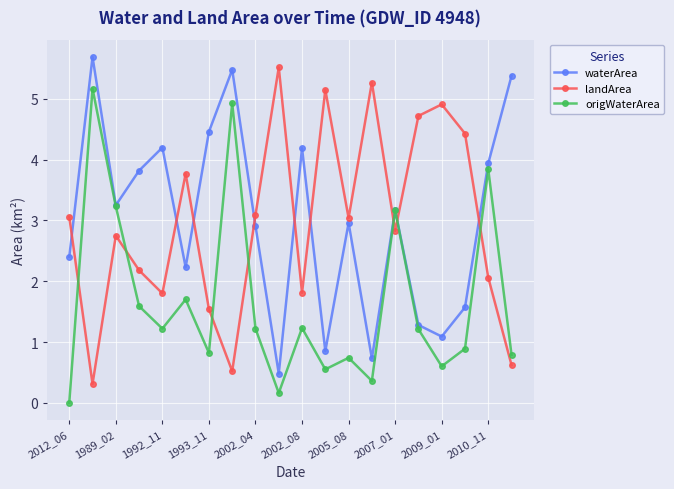

What is the value of the landArea point at the 14th from the left?

5.3